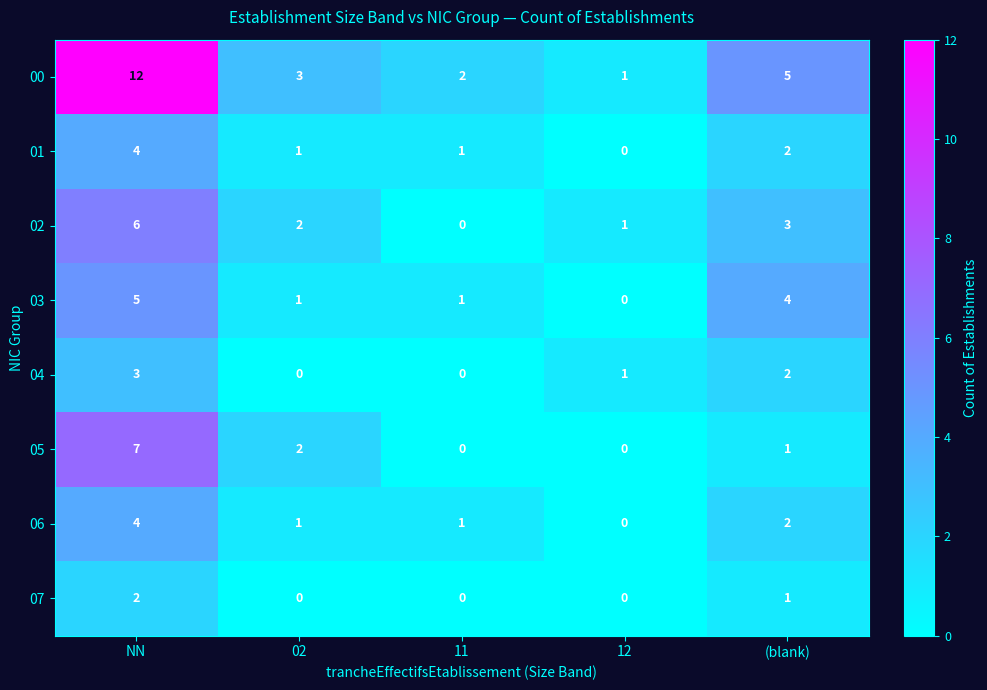

Which series has the largest range (max minus min)?

00